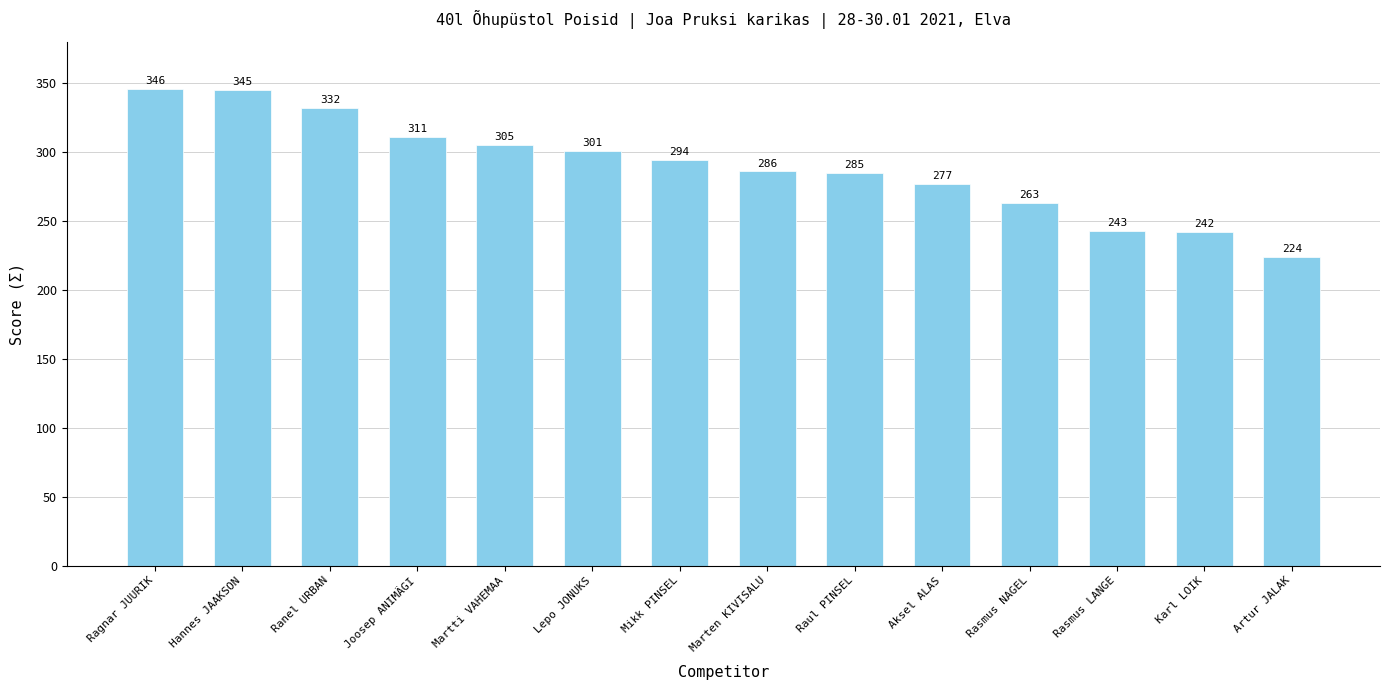

List the labels in order of value, smallest first.

Artur JALAK, Karl LOIK, Rasmus LANGE, Rasmus NAGEL, Aksel ALAS, Raul PINSEL, Marten KIVISALU, Mikk PINSEL, Lepo JONUKS, Martti VAHEMAA, Joosep ANIMÄGI, Ranel URBAN, Hannes JAAKSON, Ragnar JUURIK